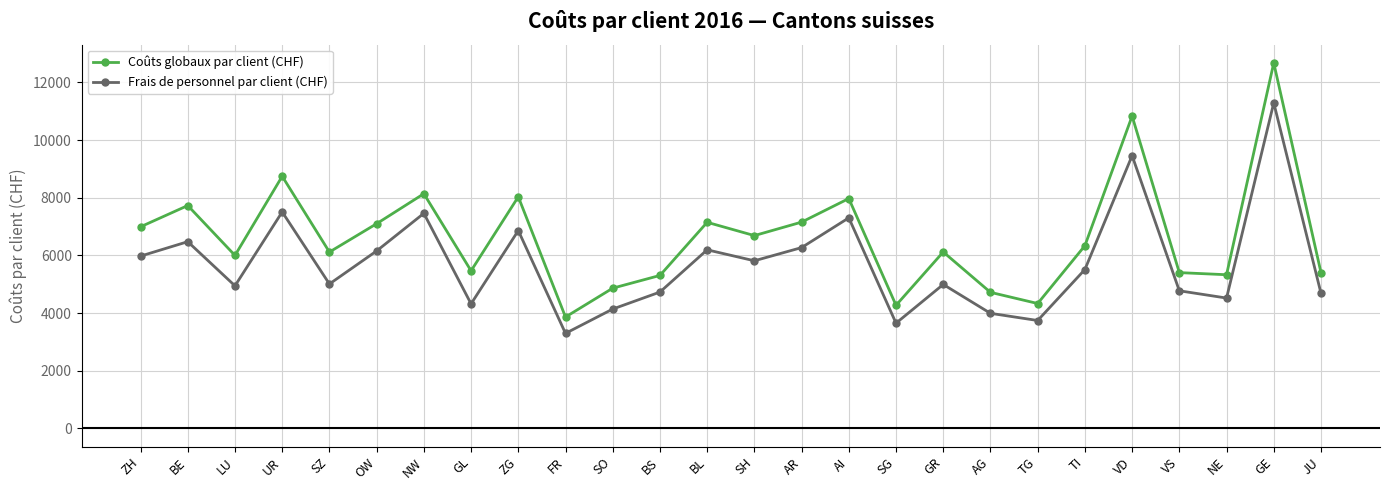

What is the label of the 26th point from the left?

JU